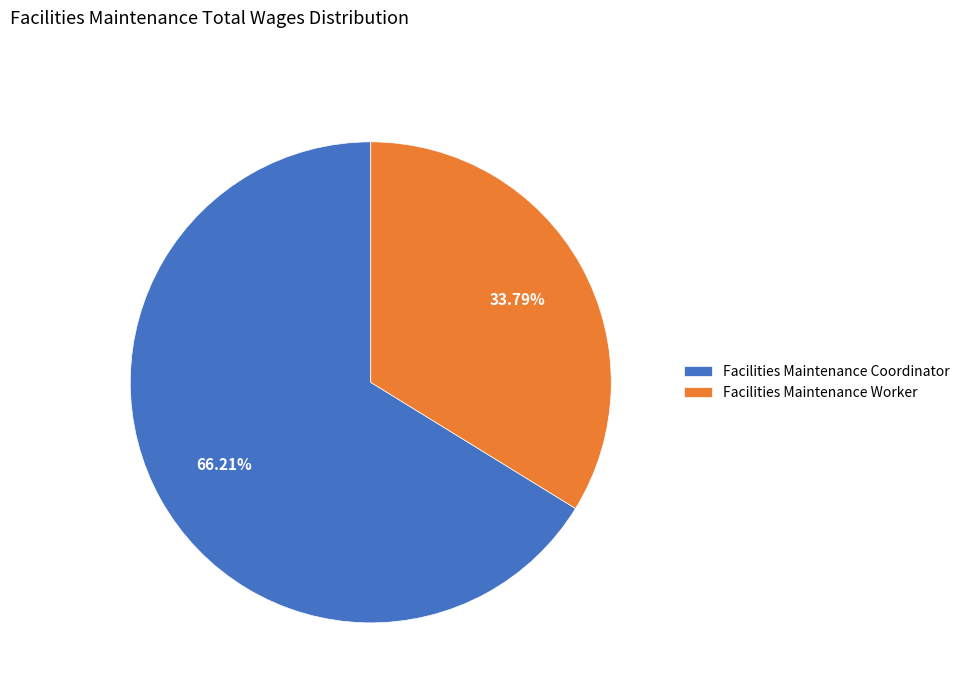

Is the sum of Facilities Maintenance Coordinator and Facilities Maintenance Worker greater than half?

Yes